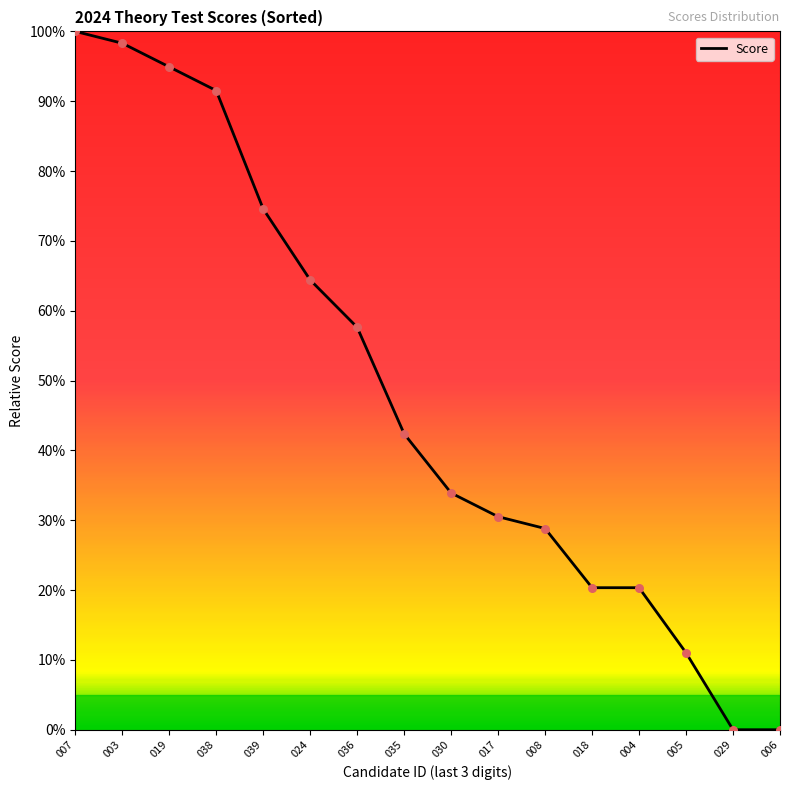

Between 017 and 018, which is larger?

017